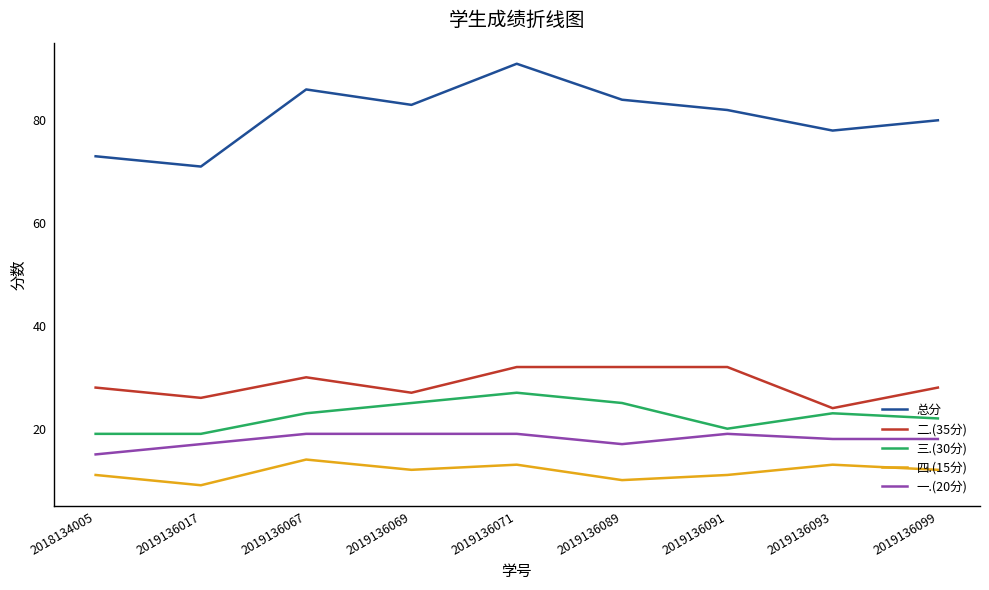

Between 2019136017 and 2019136093, which series saw the biggest shift?

总分